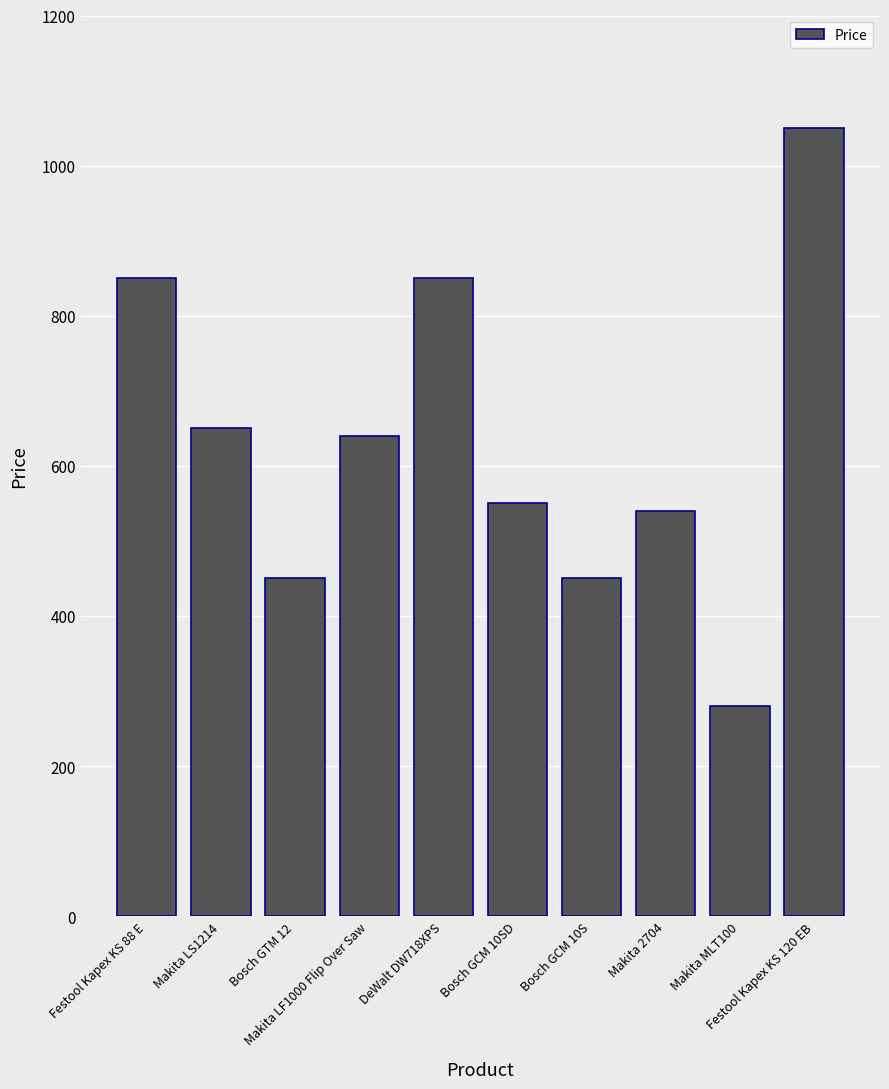

What is the difference between the maximum and minimum values?

770